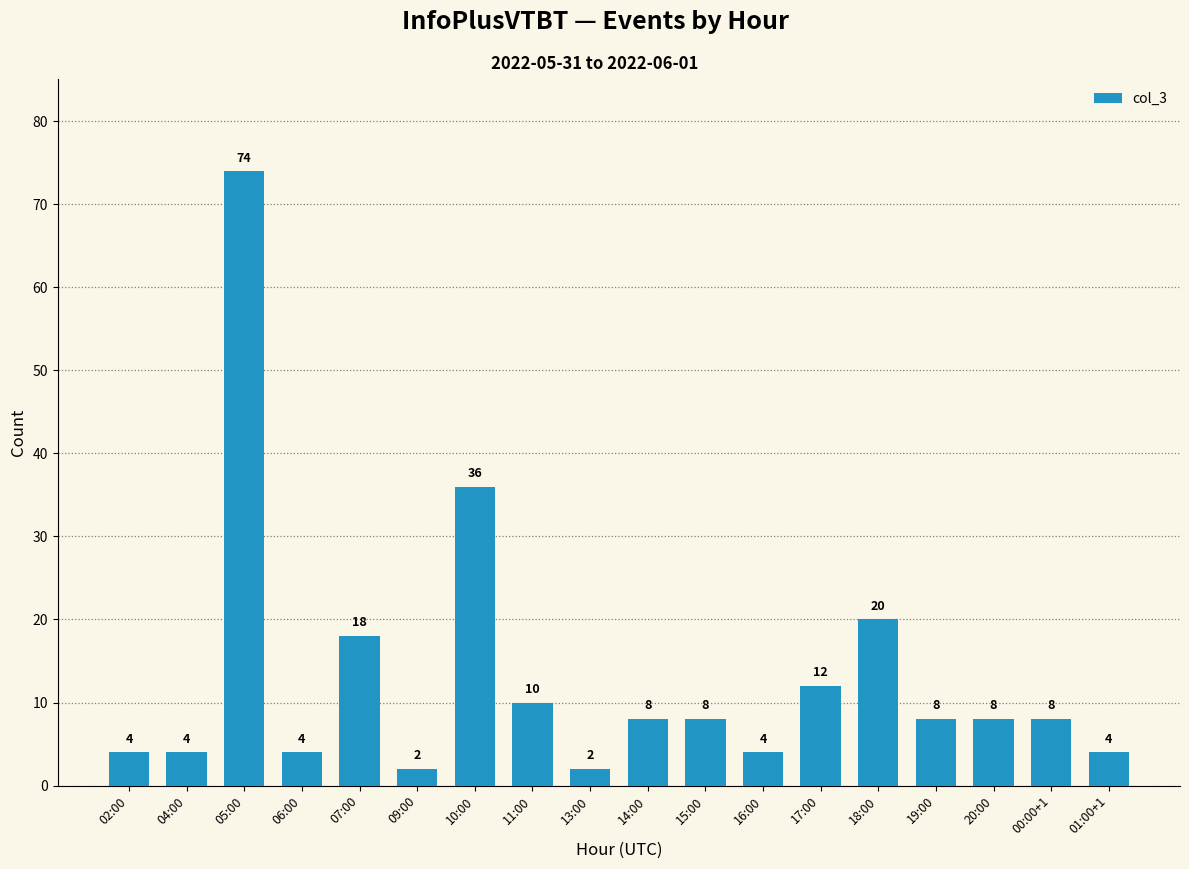

What position from the left is 16:00?

12